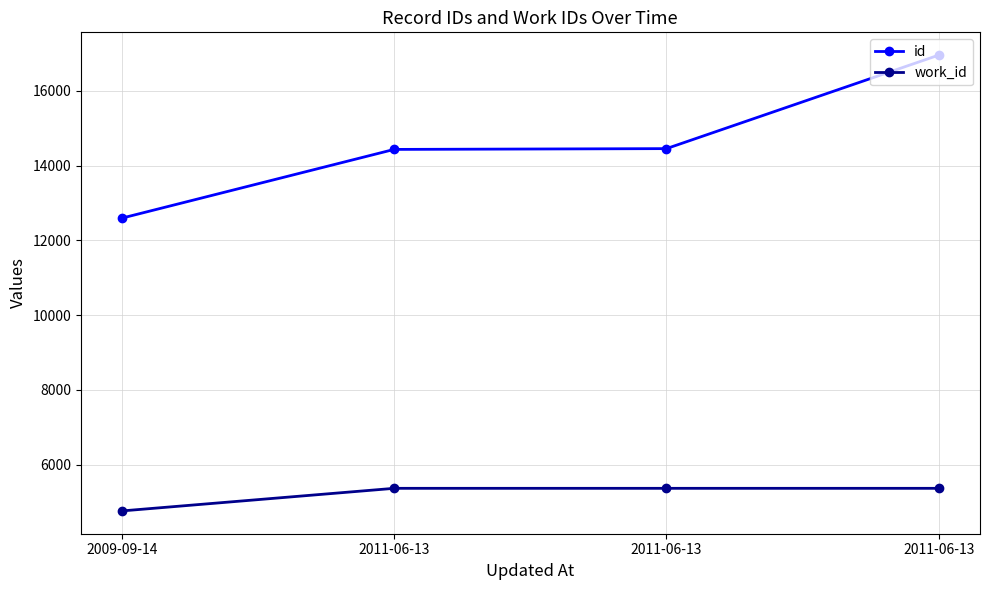

How many distinct data groups are displayed?

2